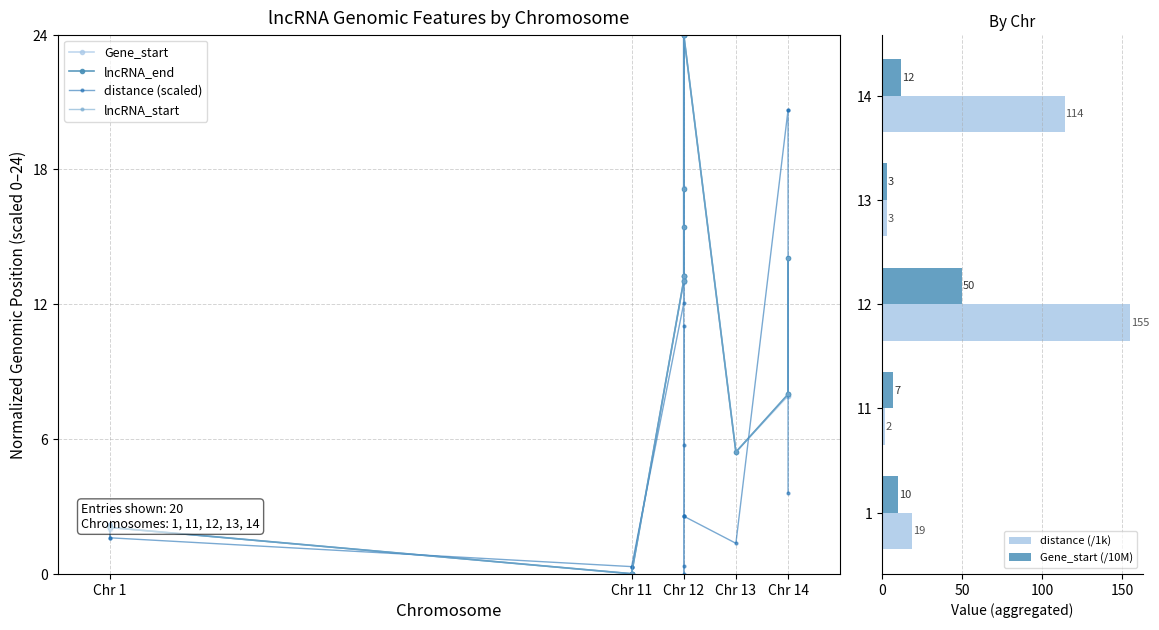

What is the approximate value of distance (/1k) at 1?

19